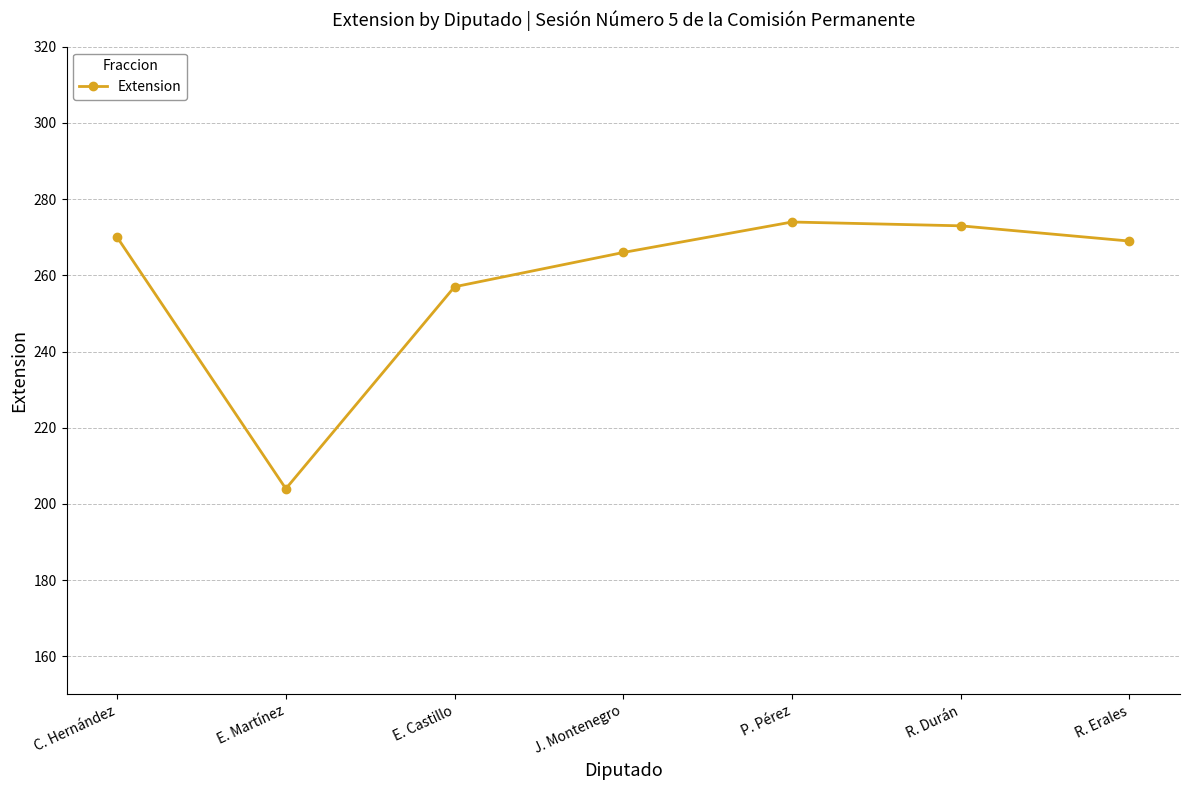

What is the greatest value displayed?

274